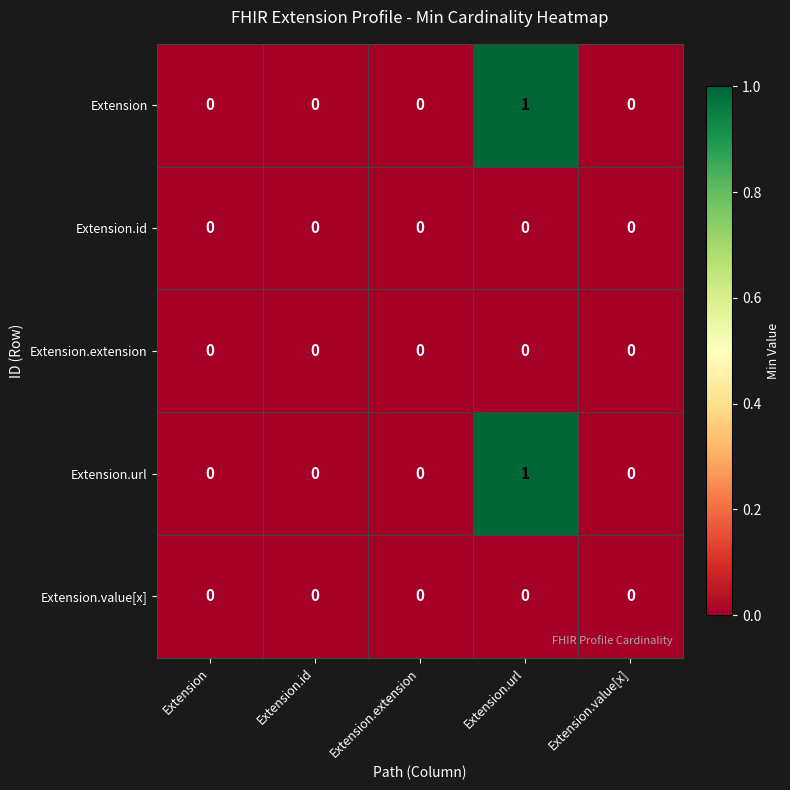

Reading left to right, what are all the values shown in this chart?

Extension: Extension=0	Extension.id=0	Extension.extension=0	Extension.url=1	Extension.value[x]=0
Extension.id: Extension=0	Extension.id=0	Extension.extension=0	Extension.url=0	Extension.value[x]=0
Extension.extension: Extension=0	Extension.id=0	Extension.extension=0	Extension.url=0	Extension.value[x]=0
Extension.url: Extension=0	Extension.id=0	Extension.extension=0	Extension.url=1	Extension.value[x]=0
Extension.value[x]: Extension=0	Extension.id=0	Extension.extension=0	Extension.url=0	Extension.value[x]=0